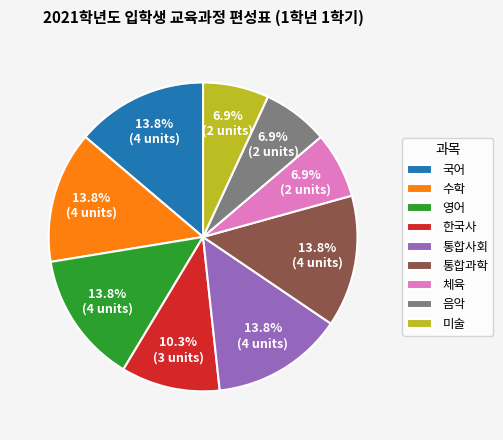

Between 한국사 and 영어, which is larger?

영어